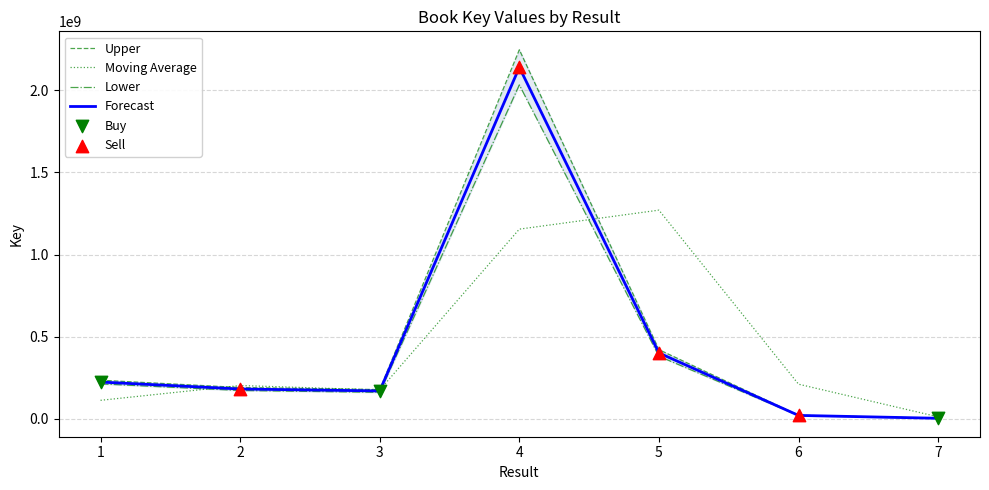

What is the ratio of the value at 4 to the value at 7?

1107.1